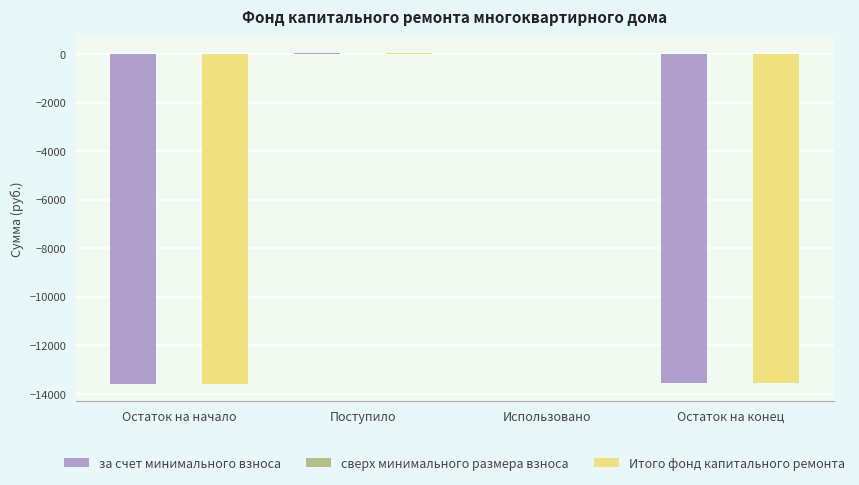

Is the value of за счет минимального взноса at Поступило greater than the value of Итого фонд капитального ремонта at Остаток на начало?

Yes